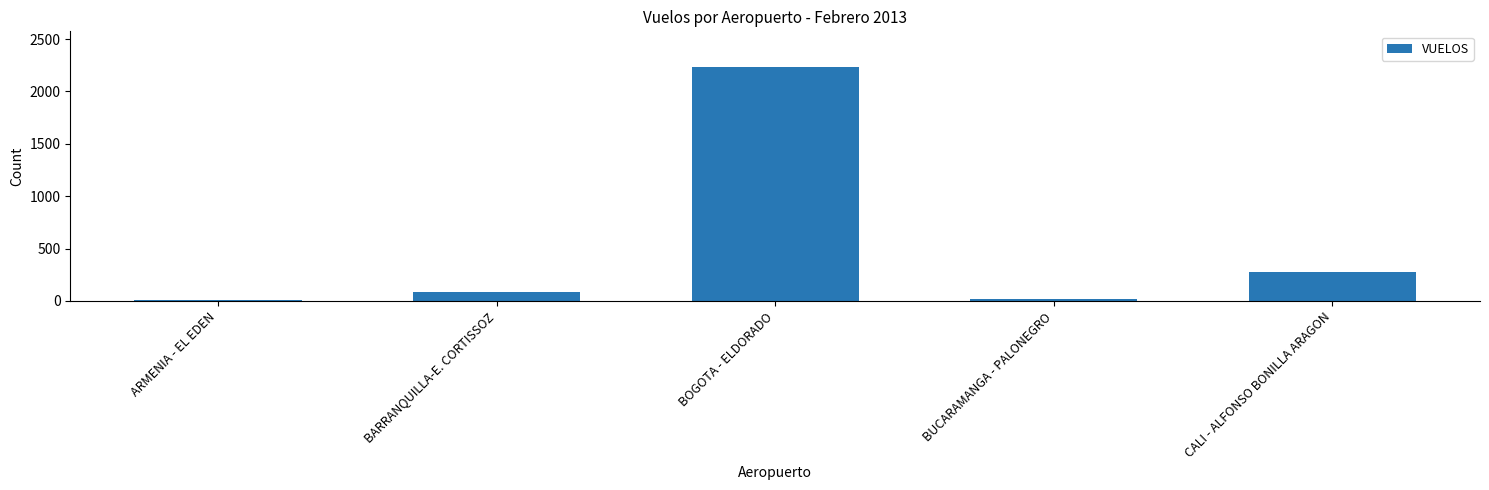

How many data points are less than 83?

2